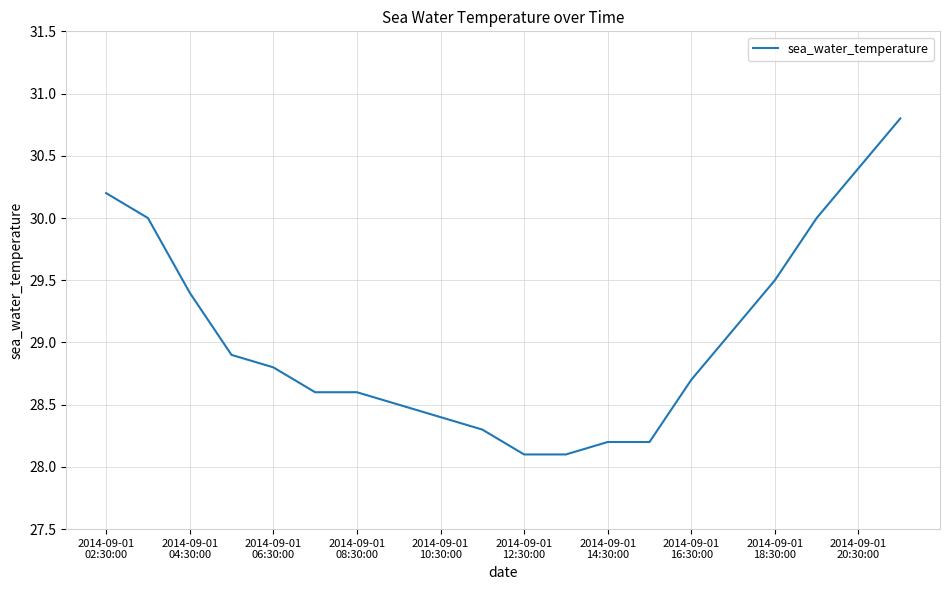

What is the maximum value shown in the chart?

30.8